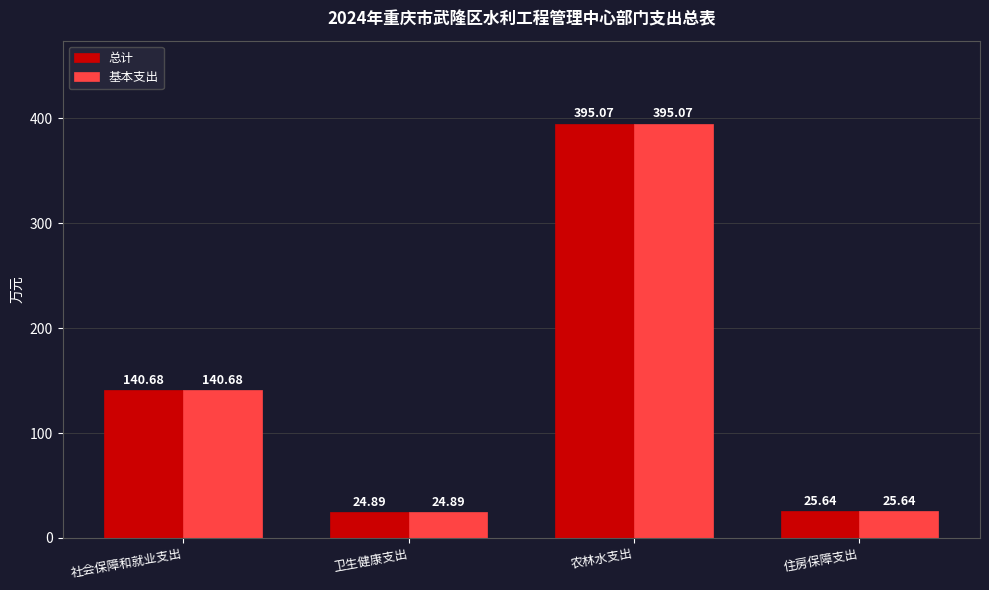

Rank the categories by 基本支出 value from lowest to highest.

卫生健康支出, 住房保障支出, 社会保障和就业支出, 农林水支出